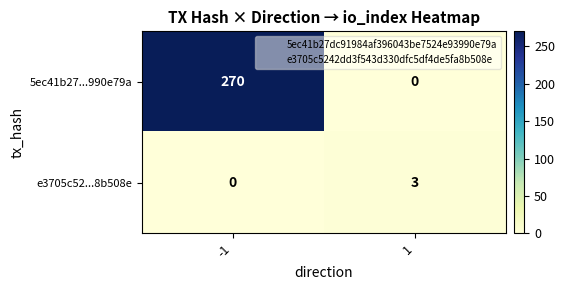

At how many categories does at least one series exceed 157?

1